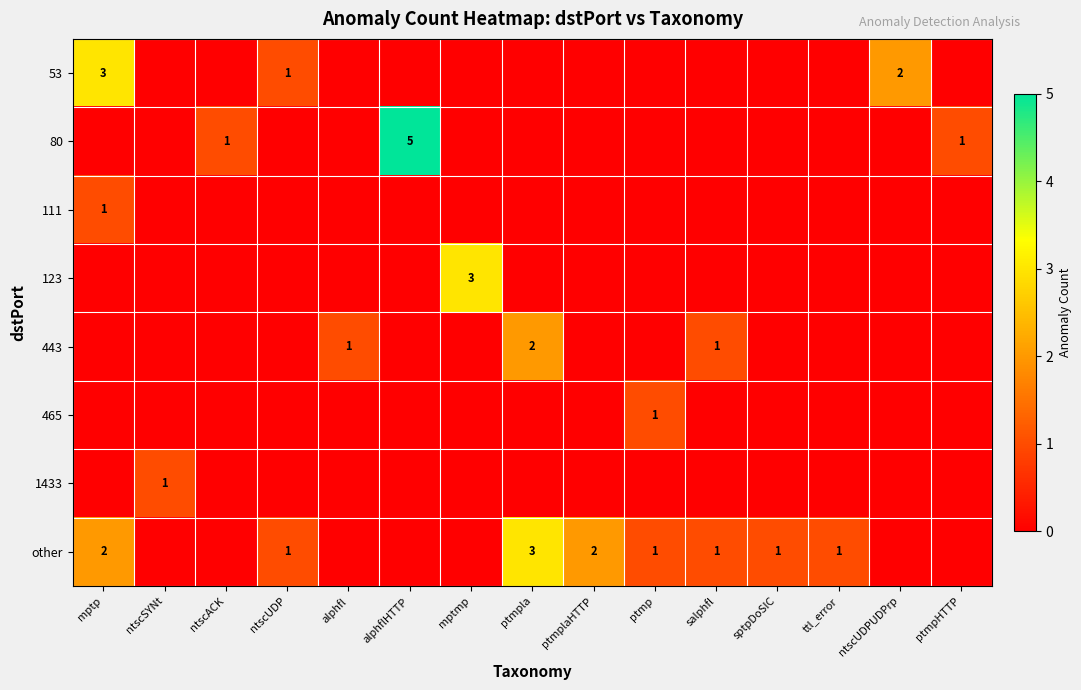

Is it true that other equals 2 at ptmplaHTTP?

True